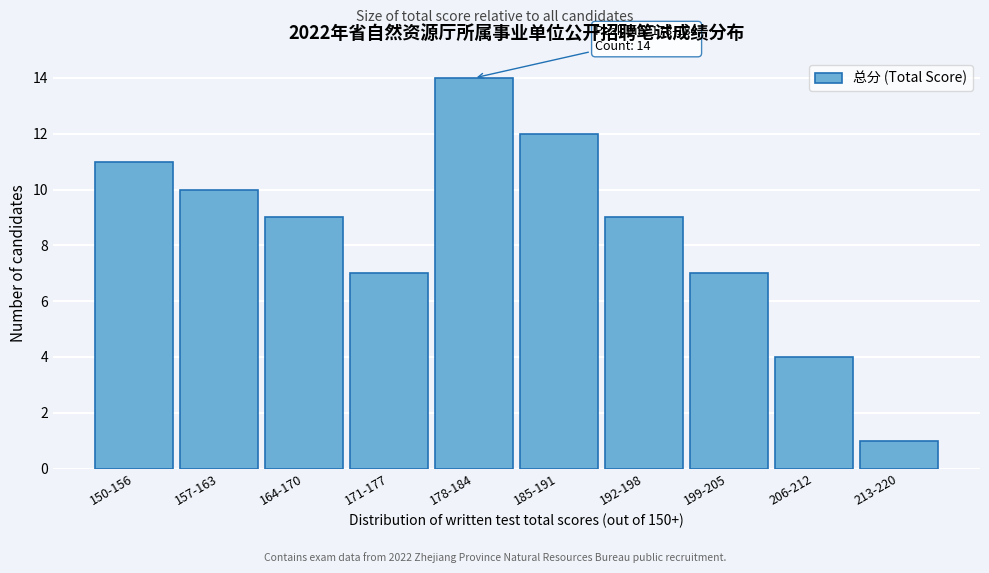

Reading left to right, list all the values displayed in this chart.

11	10	9	7	14	12	9	7	4	1